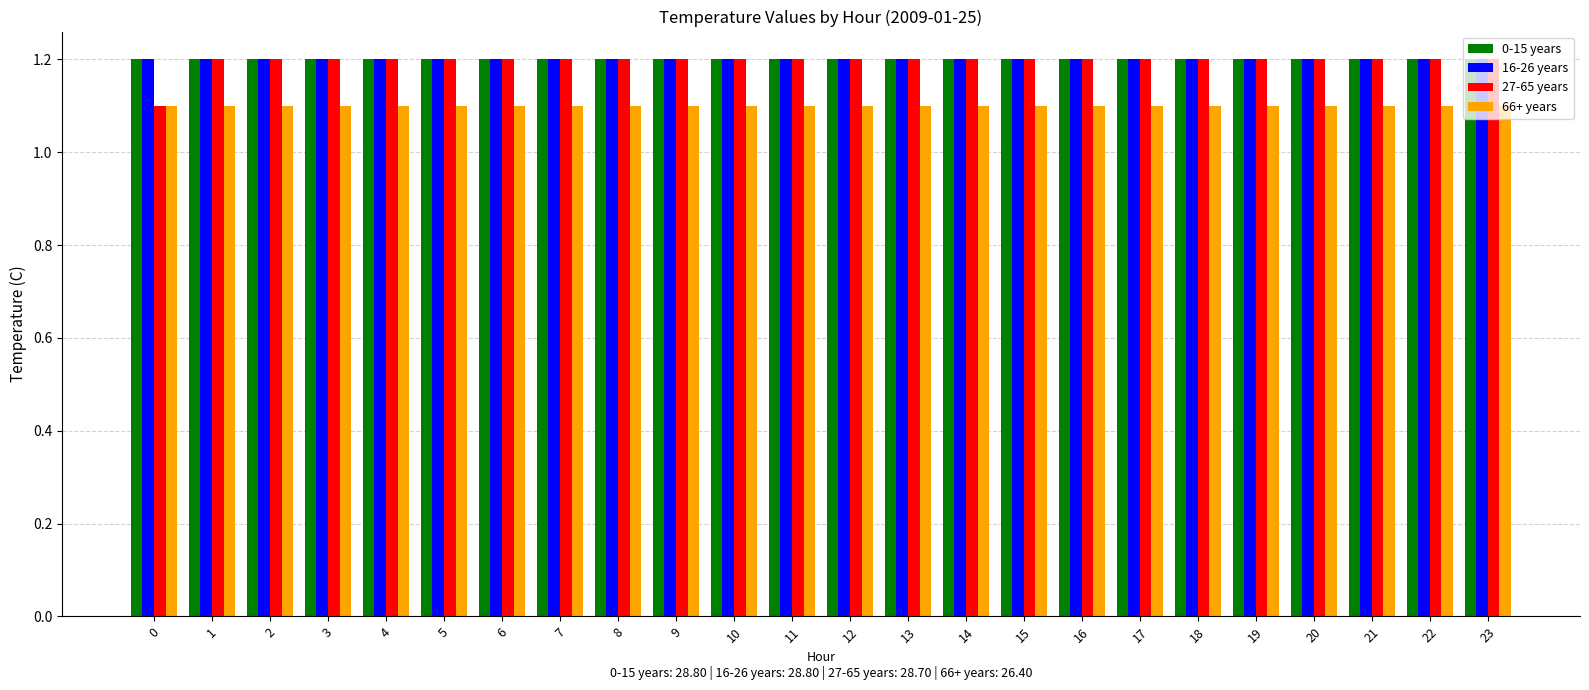

Does the chart contain any negative values?

No